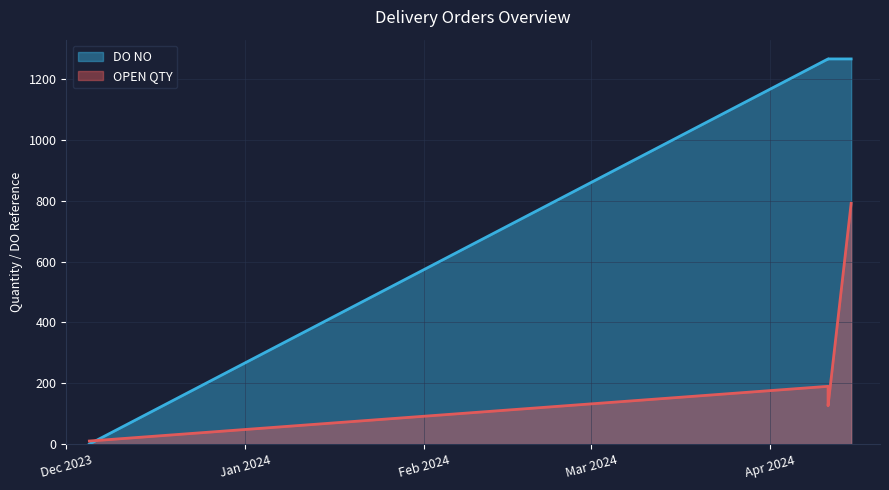

Is the value of OPEN QTY at 11/04/2024 greater than the value of DO NO at 15/04/2024?

No